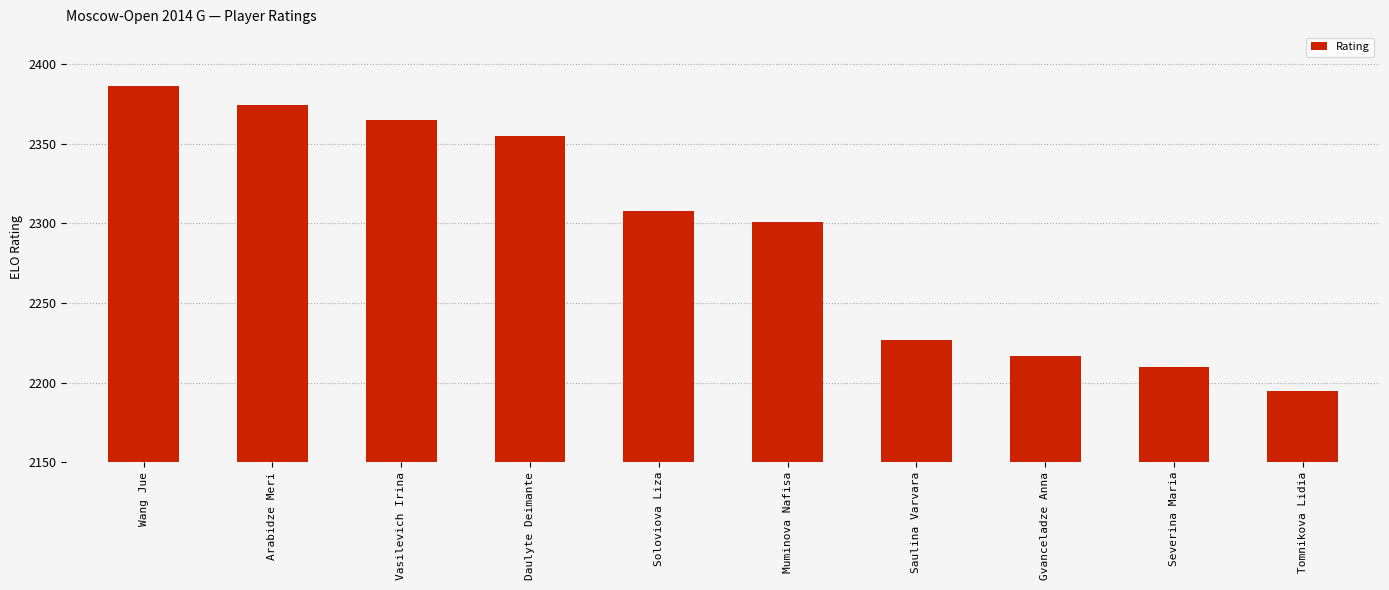

What is the difference between the values at Vasilevich Irina and Gvanceladze Anna?

148